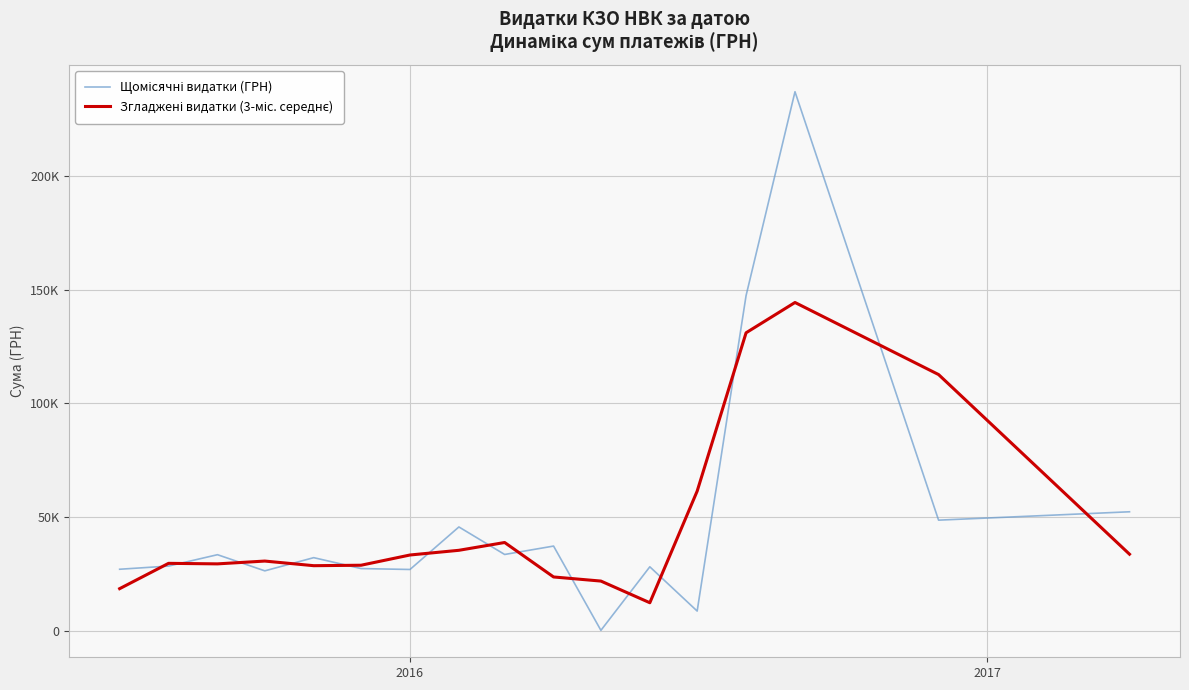

How many intersections are there between Щомісячні видатки (ГРН) and Згладжені видатки (3-міс. середнє)?

14